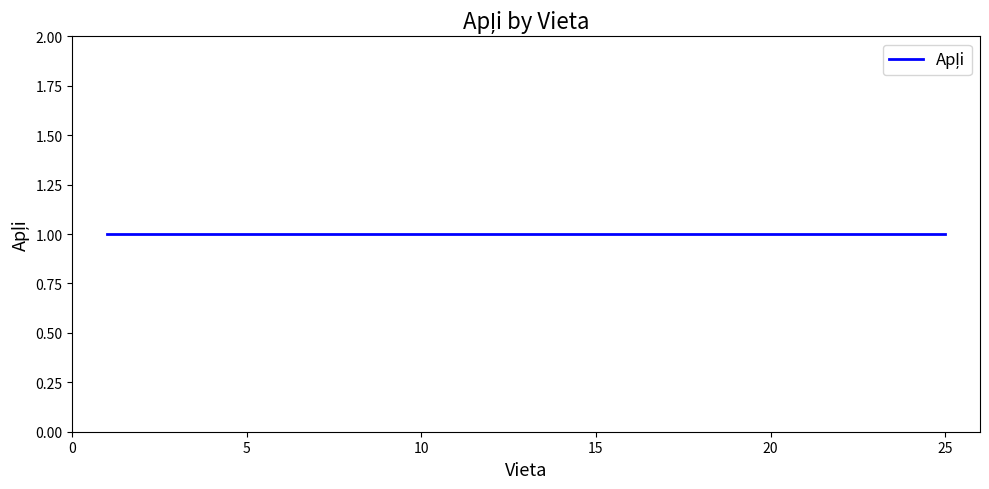

Which label corresponds to the largest value in the chart?

25